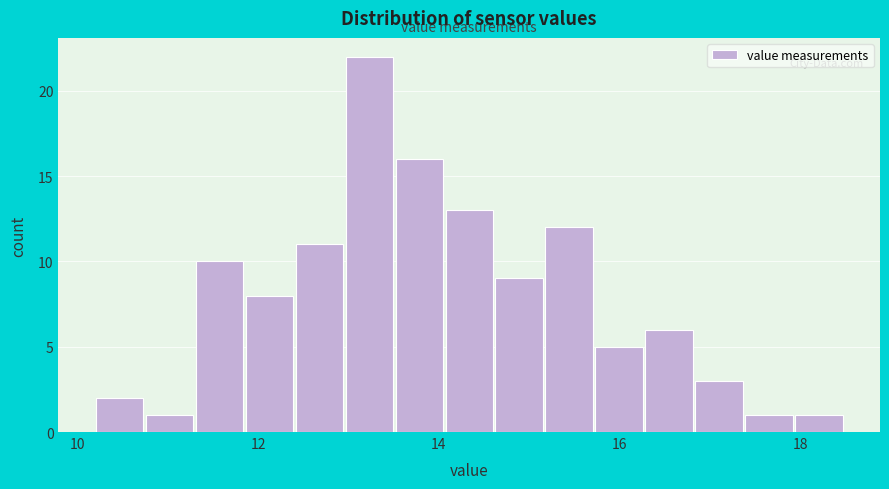

Read against the x-axis, roughly where is the centre of the tallest bar?

13.2